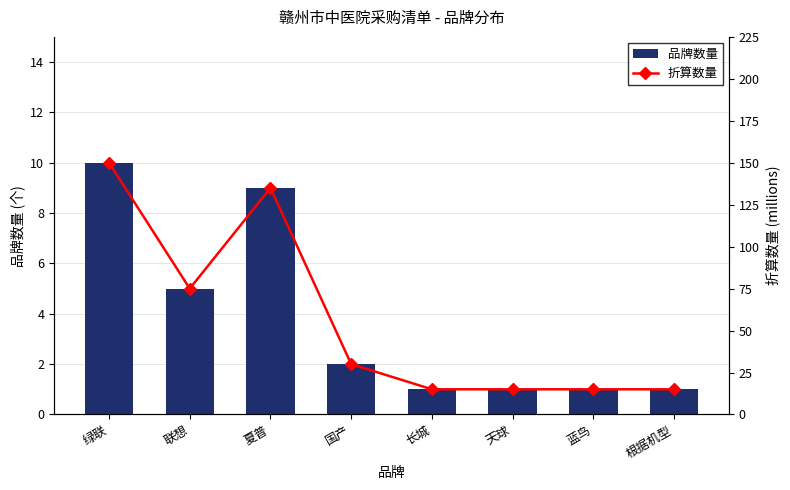

What are all the series names shown in the legend?

品牌数量, 折算数量